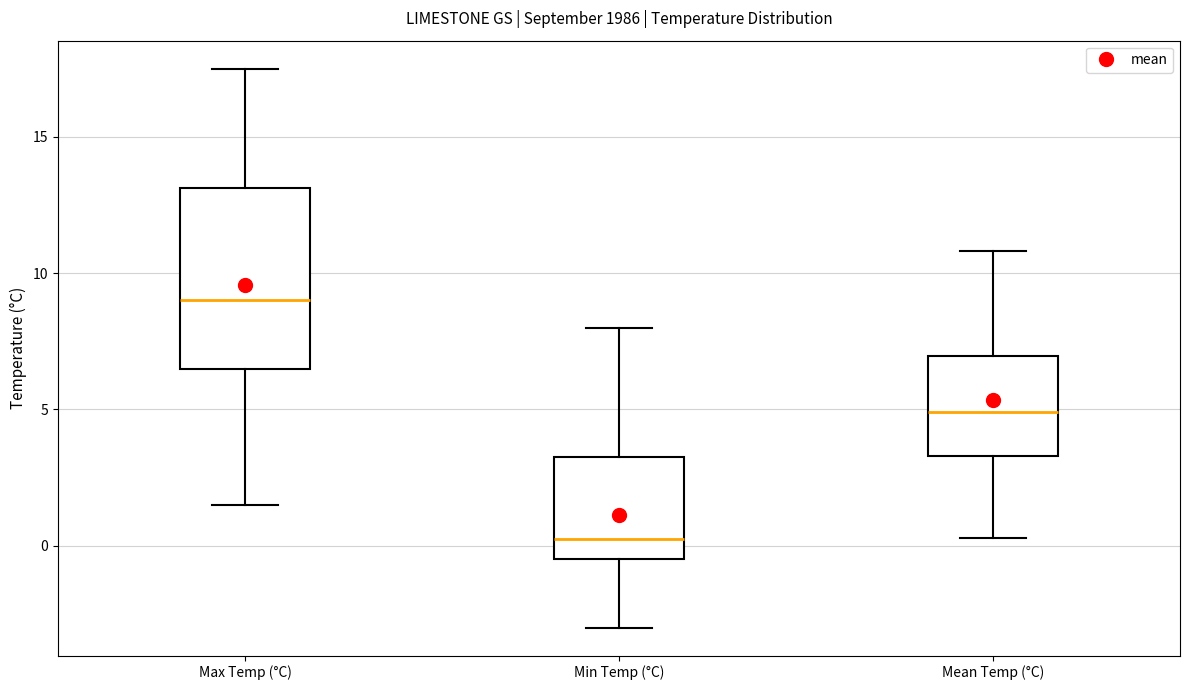

Which box's median line is the lowest?

Min Temp (°C)